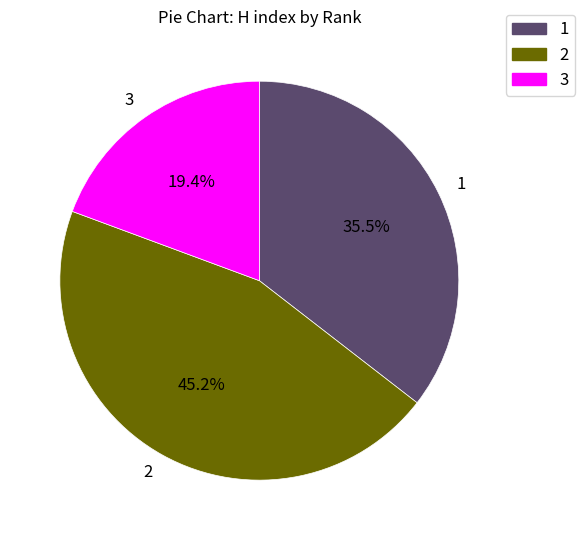

To the nearest percent, what portion does 3 represent?

19%